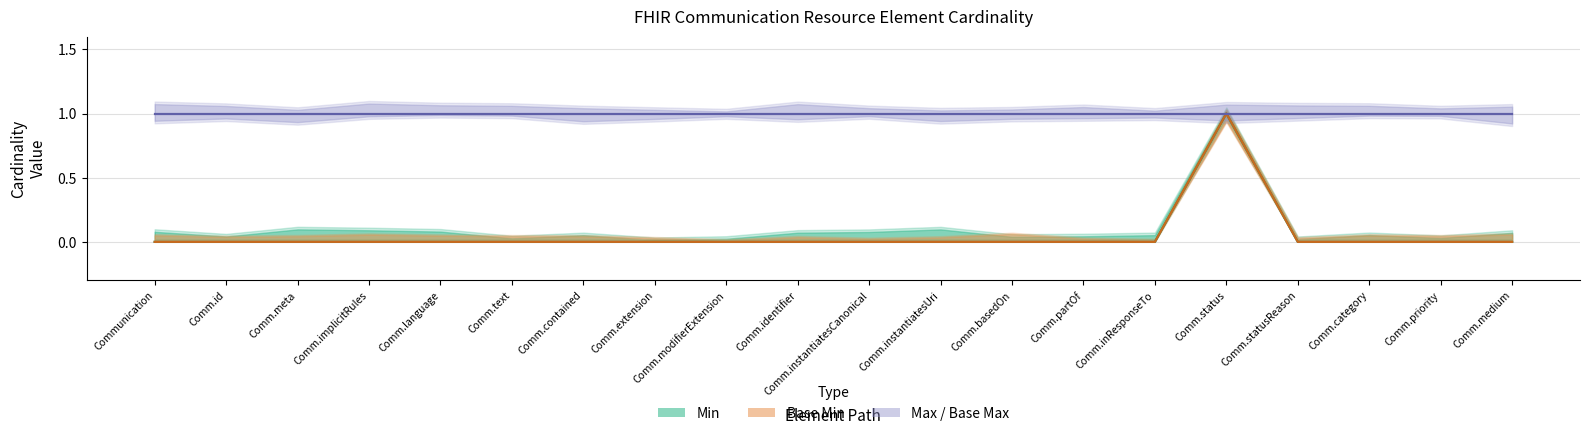

True or false: Min has more than 2 interior local peaks.

False